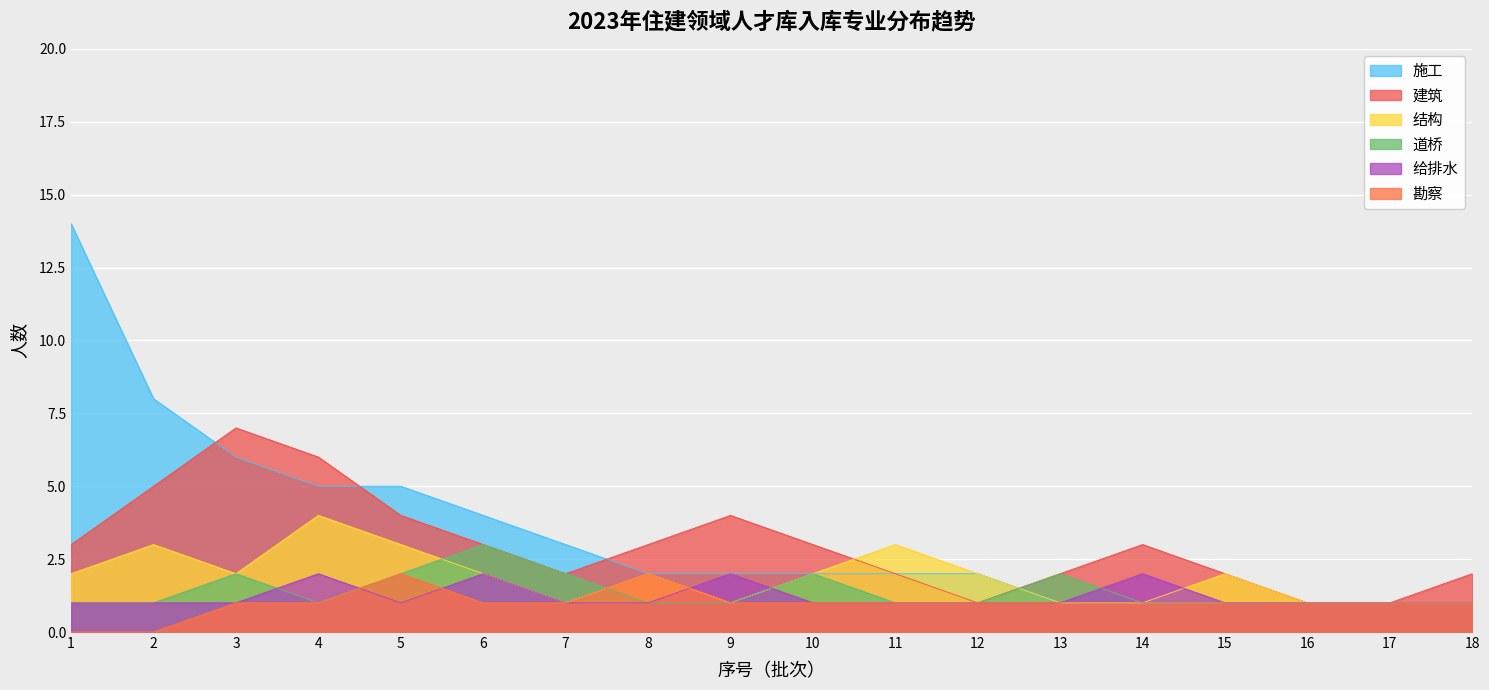

Reading right to left, what are all the values shown in this chart?

施工: 18=1	17=1	16=1	15=1	14=1	13=1	12=2	11=2	10=2	9=2	8=2	7=3	6=4	5=5	4=5	3=6	2=8	1=14
建筑: 18=2	17=1	16=1	15=2	14=3	13=2	12=1	11=2	10=3	9=4	8=3	7=2	6=3	5=4	4=6	3=7	2=5	1=3
结构: 18=1	17=1	16=1	15=2	14=1	13=1	12=2	11=3	10=2	9=1	8=2	7=1	6=2	5=3	4=4	3=2	2=3	1=2
道桥: 18=1	17=1	16=1	15=1	14=1	13=2	12=1	11=1	10=2	9=1	8=1	7=2	6=3	5=2	4=1	3=2	2=1	1=1
给排水: 18=1	17=1	16=1	15=1	14=2	13=1	12=1	11=1	10=1	9=2	8=1	7=1	6=2	5=1	4=2	3=1	2=1	1=1
勘察: 18=1	17=1	16=1	15=1	14=1	13=1	12=1	11=1	10=1	9=1	8=2	7=1	6=1	5=2	4=1	3=1	2=0	1=0